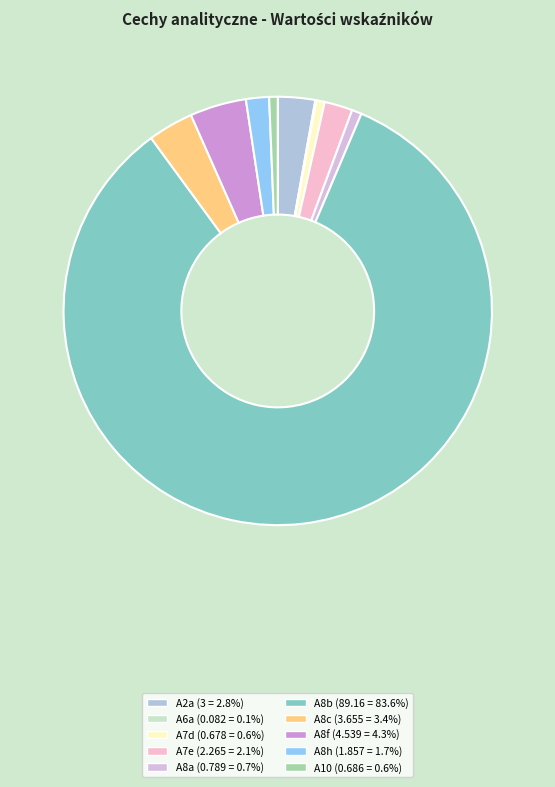

What percentage do A8b and A8h together represent?

85.3%